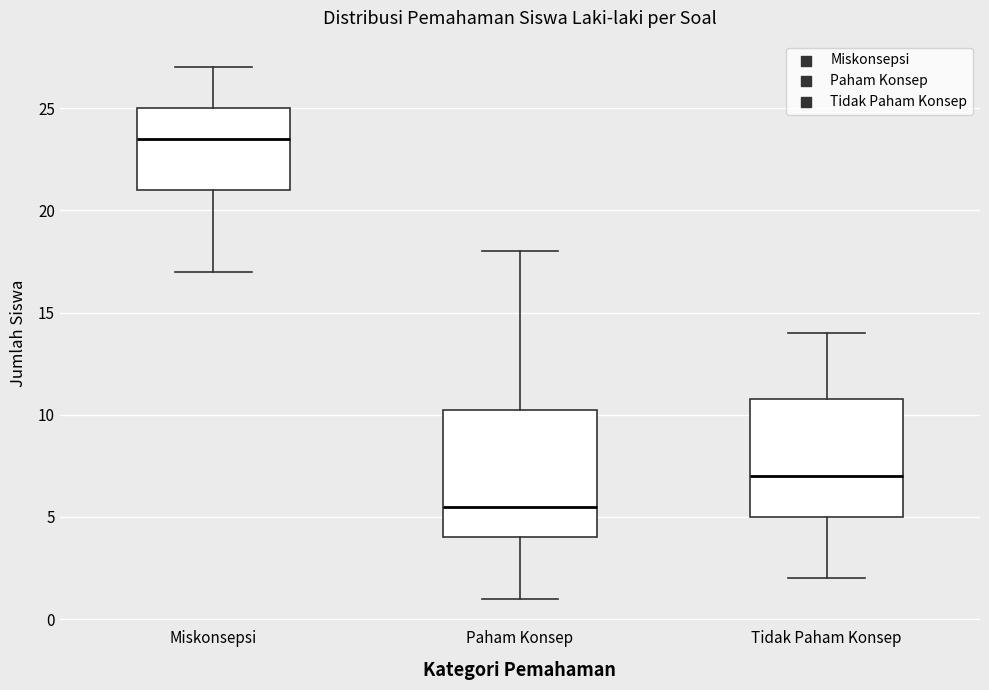

Reading left to right, read every box against the y-axis: the position of its median line, the range the box covers, and the ends of its whiskers. The values are not printed on the chart, so give them approximately, as read against the axis.

Miskonsepsi: median 23.5, box 21.0 to 25.0, whiskers 17.0 to 27.0
Paham Konsep: median 5.5, box 4.0 to 10.5, whiskers 1.0 to 18.0
Tidak Paham Konsep: median 7.0, box 5.0 to 11.0, whiskers 2.0 to 14.0